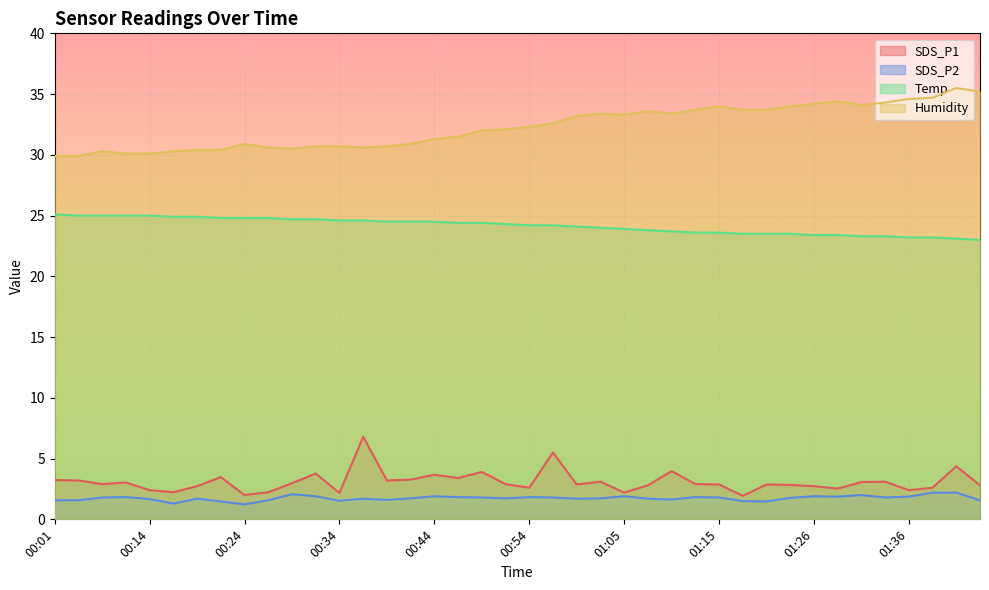

Reading left to right, what are all the values shown in this chart?

SDS_P1: 3.2	3.2	2.9	3.0	2.4	2.2	2.7	3.5	2.0	2.2	3.0	3.8	2.2	6.8	3.2	3.3	3.7	3.4	3.9	2.9	2.6	5.5	2.9	3.1	2.2	2.8	4.0	2.9	2.9	1.9	2.9	2.8	2.7	2.5	3.1	3.1	2.4	2.6	4.4	2.8
SDS_P2: 1.6	1.6	1.8	1.8	1.7	1.3	1.7	1.5	1.2	1.6	2.1	1.9	1.5	1.7	1.6	1.7	1.9	1.8	1.8	1.7	1.8	1.8	1.7	1.7	1.9	1.7	1.6	1.8	1.8	1.5	1.5	1.8	1.9	1.9	2.0	1.8	1.9	2.2	2.2	1.6
Temp: 25.1	25.0	25.0	25.0	25.0	24.9	24.9	24.8	24.8	24.8	24.7	24.7	24.6	24.6	24.5	24.5	24.5	24.4	24.4	24.3	24.2	24.2	24.1	24.0	23.9	23.8	23.7	23.6	23.6	23.5	23.5	23.5	23.4	23.4	23.3	23.3	23.2	23.2	23.1	23.0
Humidity: 29.9	29.9	30.3	30.1	30.1	30.3	30.4	30.4	30.9	30.6	30.5	30.7	30.7	30.6	30.7	30.9	31.3	31.5	32.0	32.1	32.3	32.6	33.2	33.4	33.3	33.6	33.4	33.7	34.0	33.7	33.7	34.0	34.2	34.4	34.1	34.3	34.6	34.7	35.5	35.2